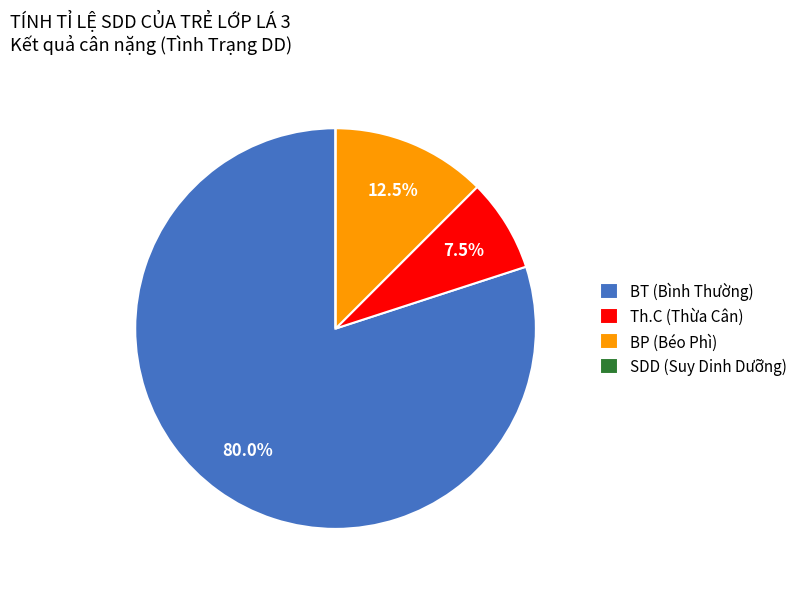

True or false: BT accounts for 93% of the total.

False